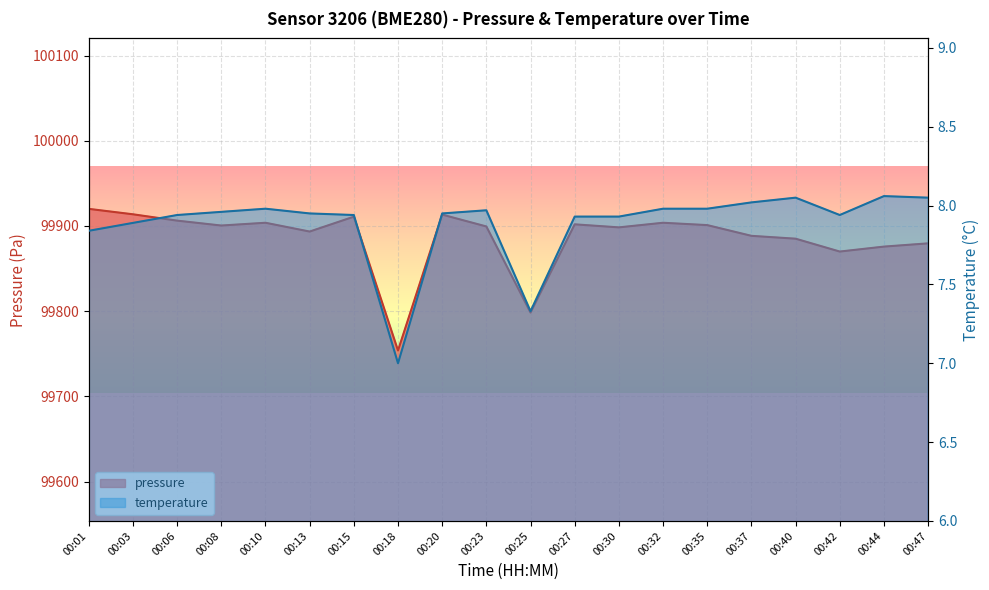

At how many categories does at least one series exceed 91743?

20